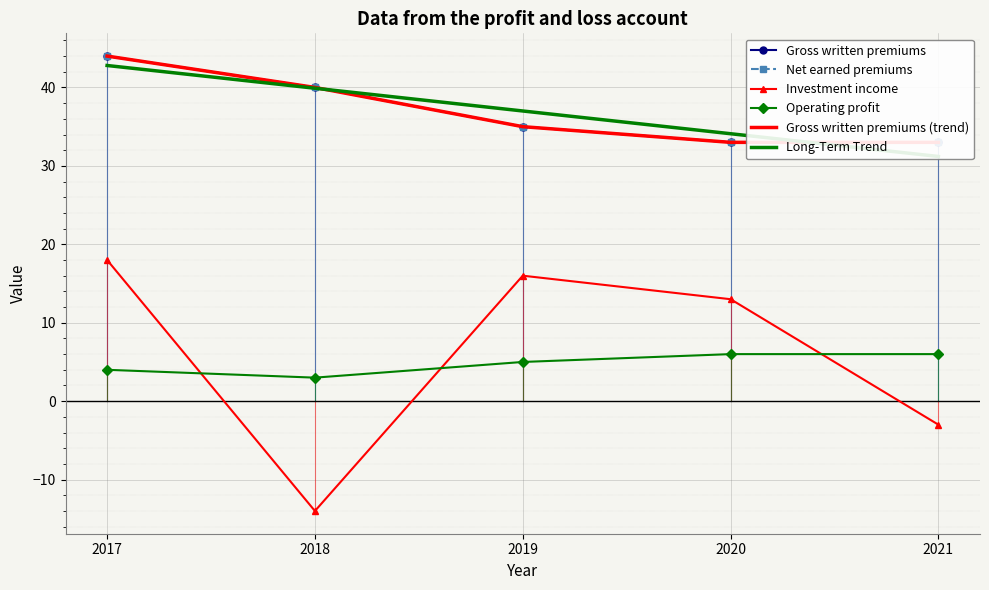

What is the difference between the maximum and minimum values in the Long-Term Trend series?

11.6